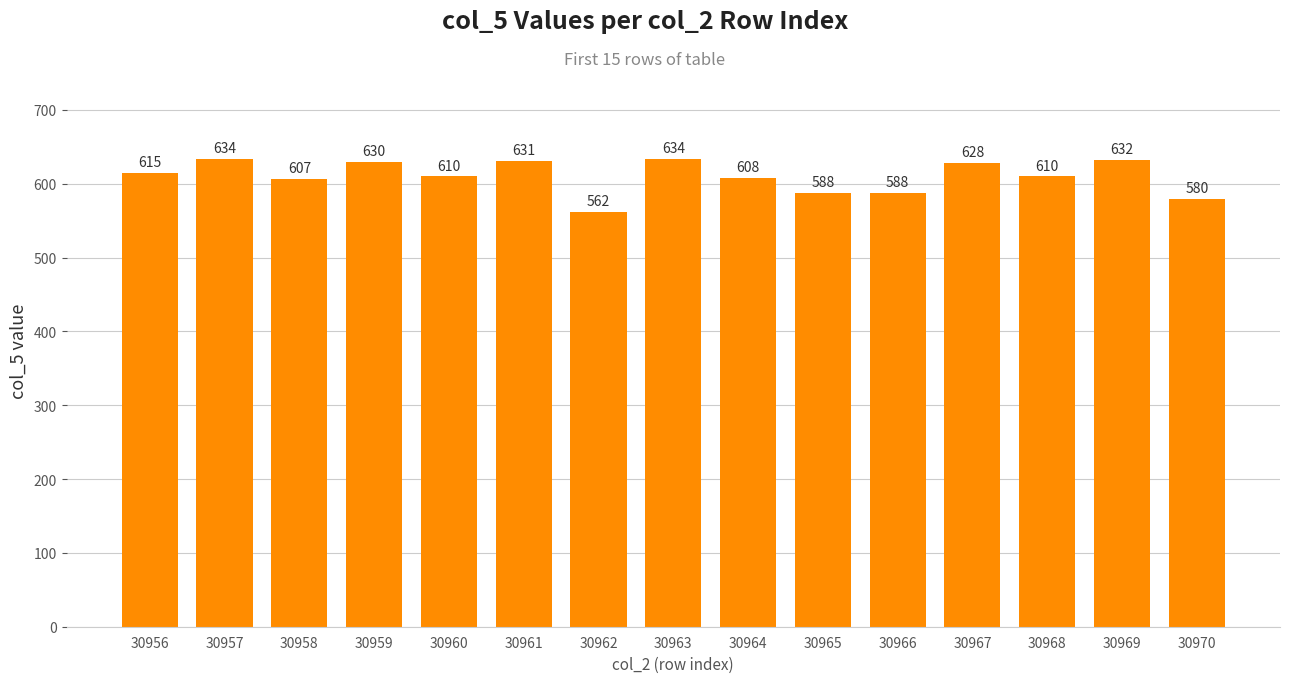

Read the value at 30962, to the nearest 10.

560